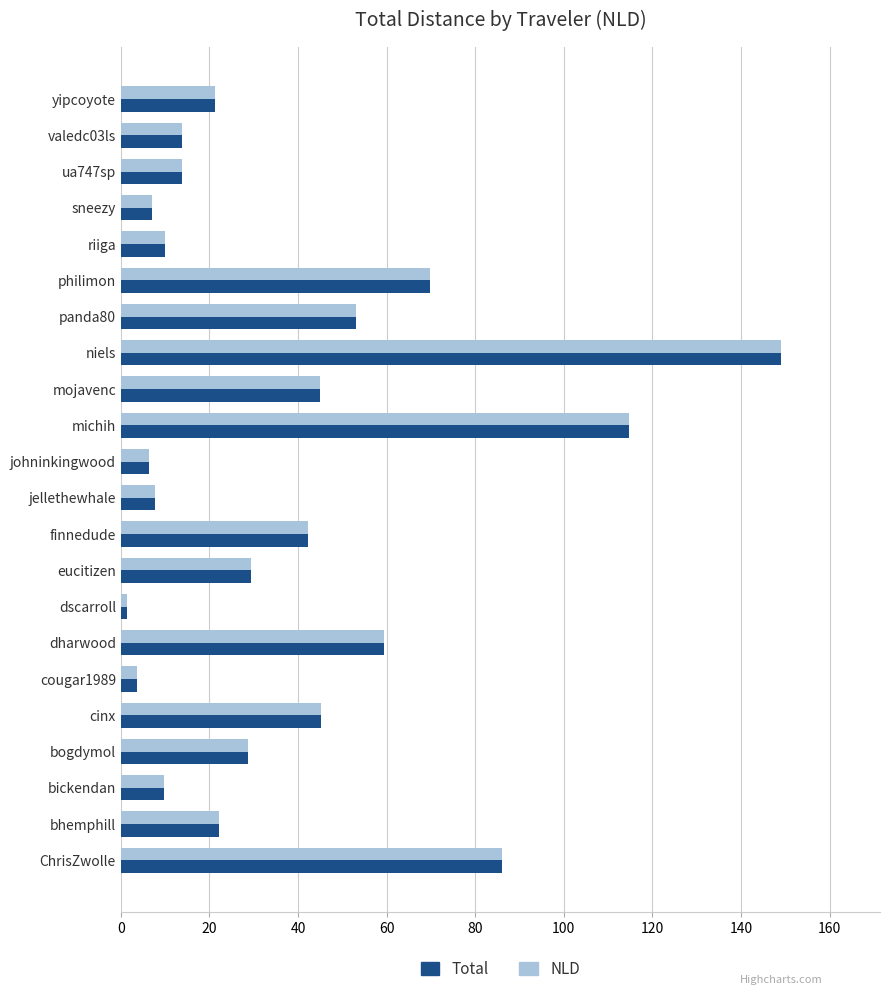

What is the greatest value displayed?

149.0